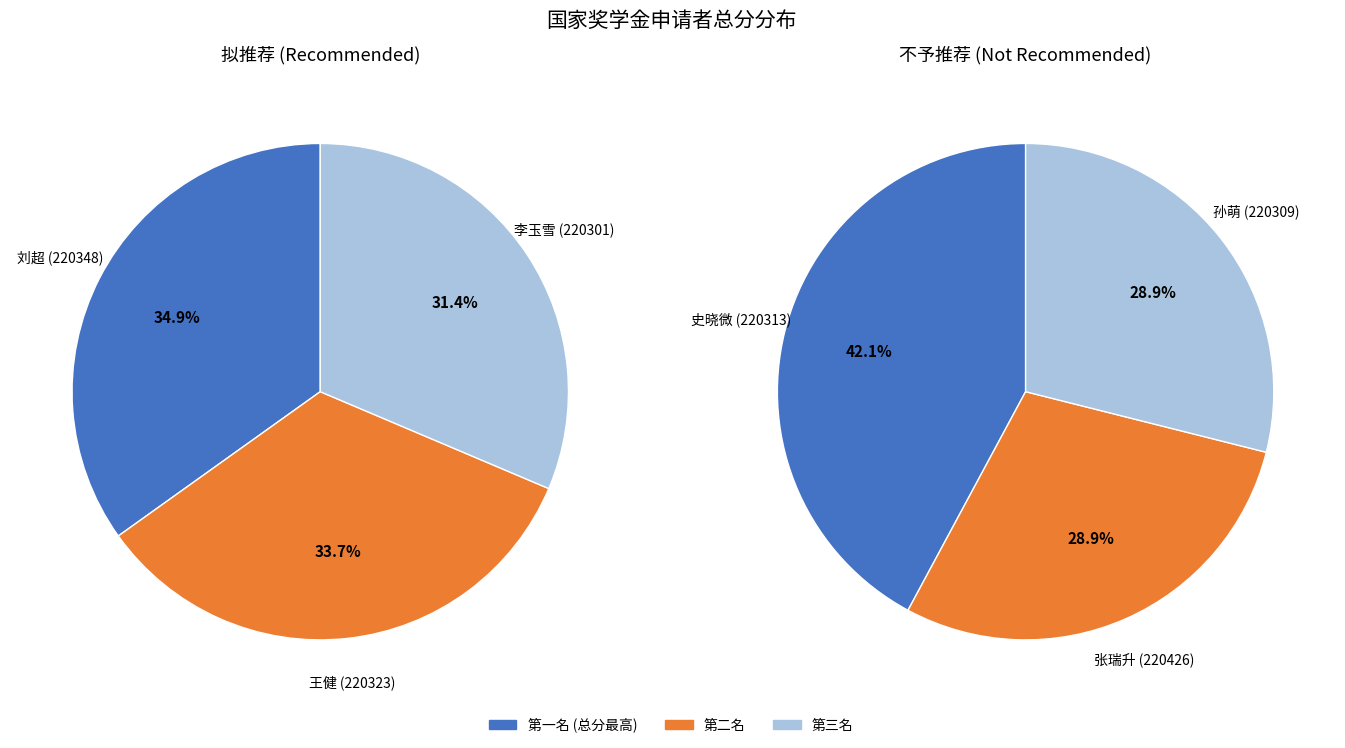

Which series has the largest range (max minus min)?

不予推荐